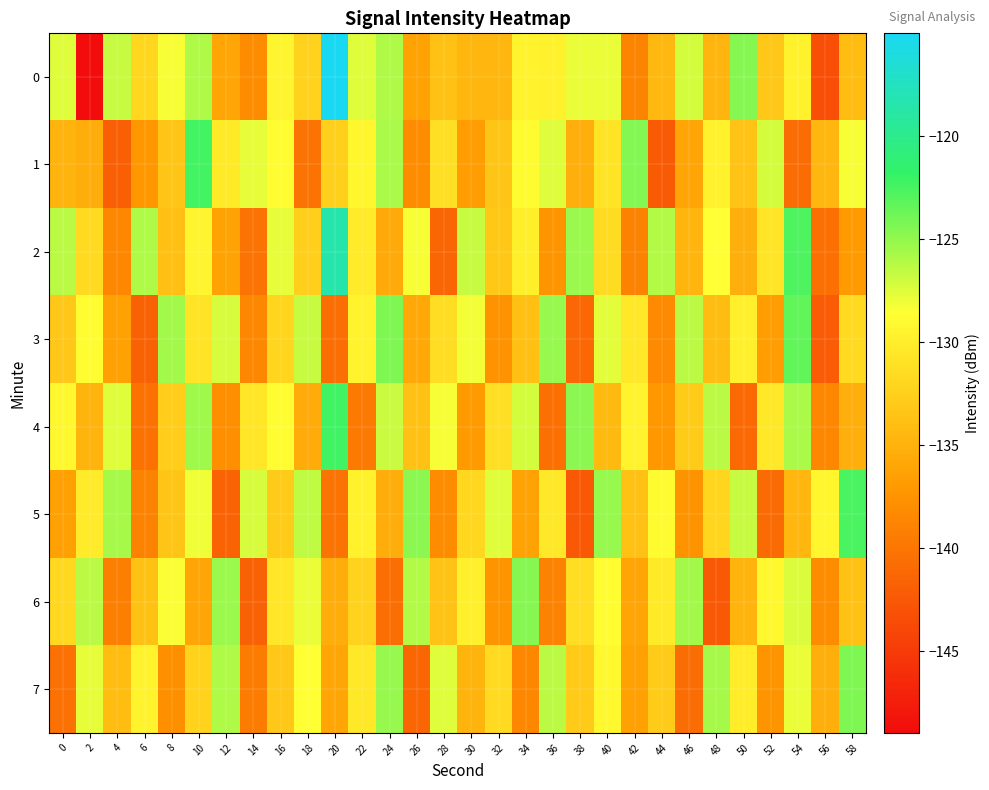

What is the spread (max minus min) of values at 16?

5.4